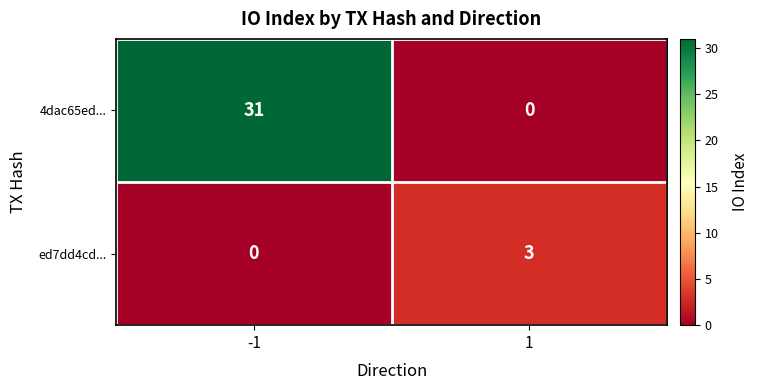

What is the total value across all series at -1?

31